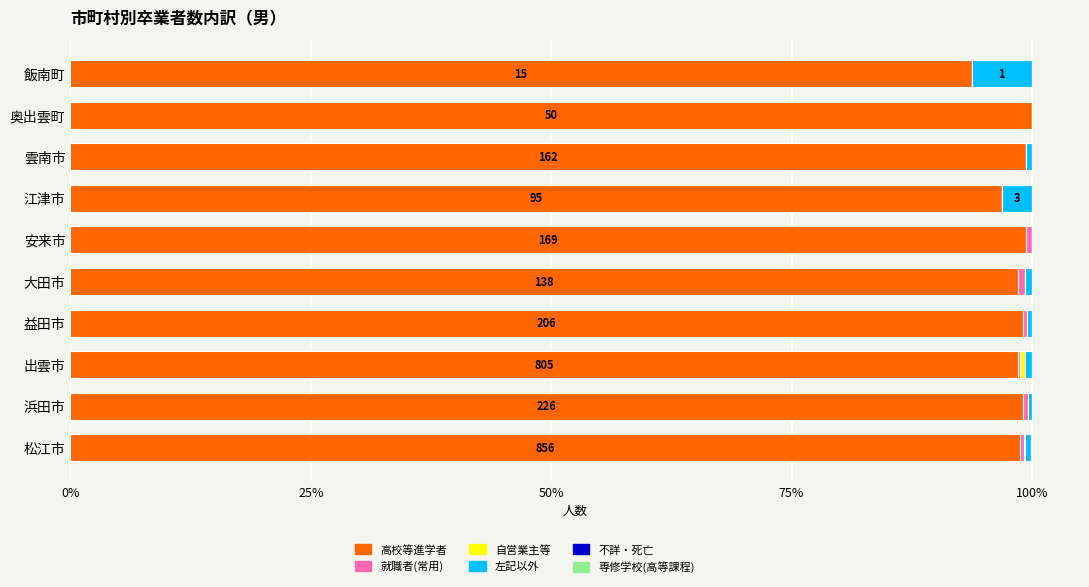

True or false: 高校等進学者 has a value of 47.0 at 安来市.

False